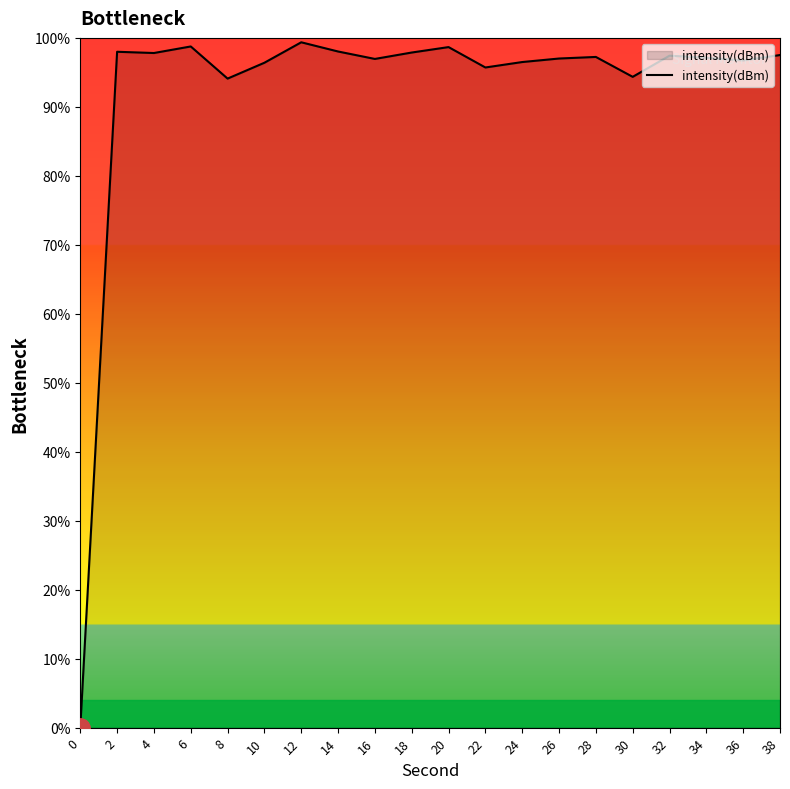

The chart shows a value of 96.5 at 24. True or false?

True